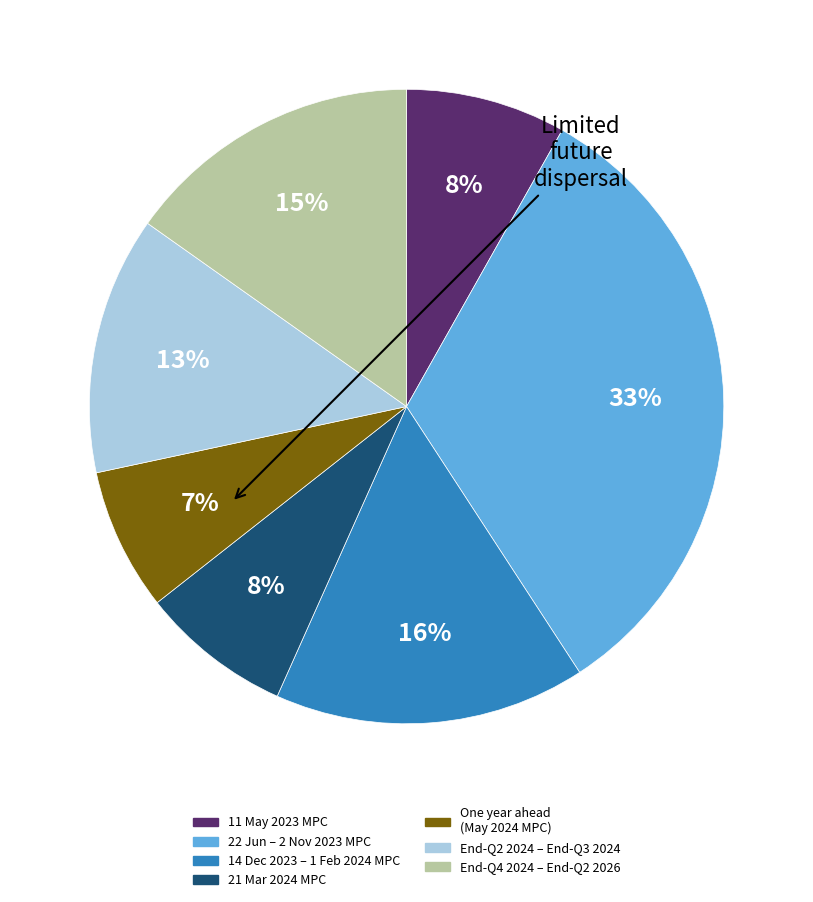

Does any single category account for the majority?

No